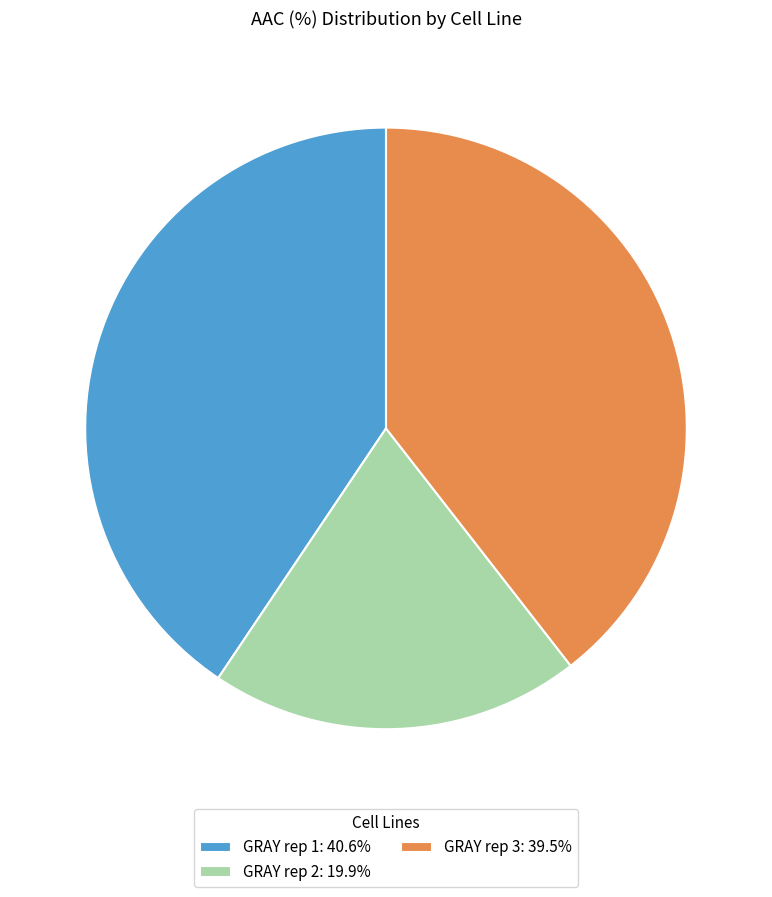

How many slices are in this pie chart?

3